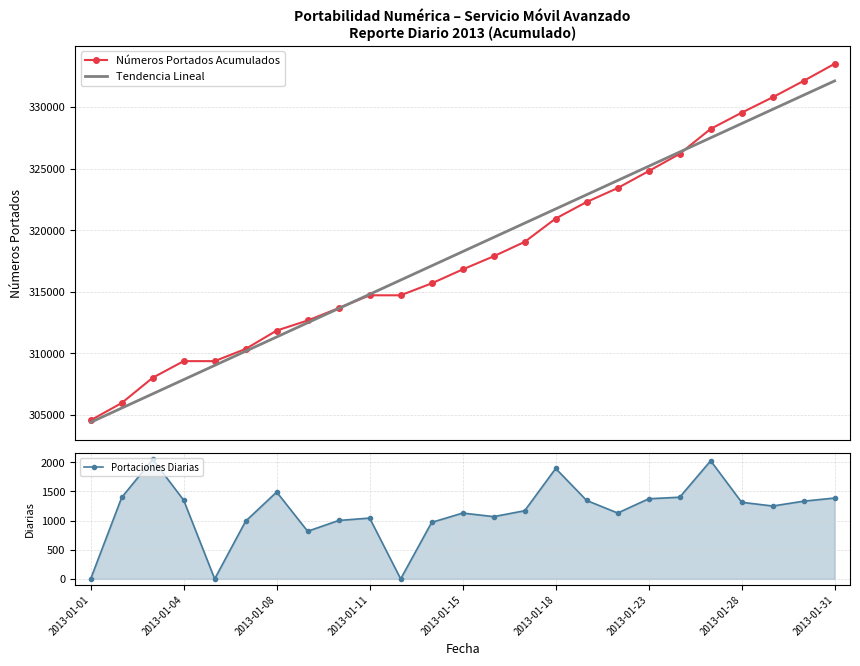

True or false: Números Portados Acumulados has a value of 322287.0 at 16.

True